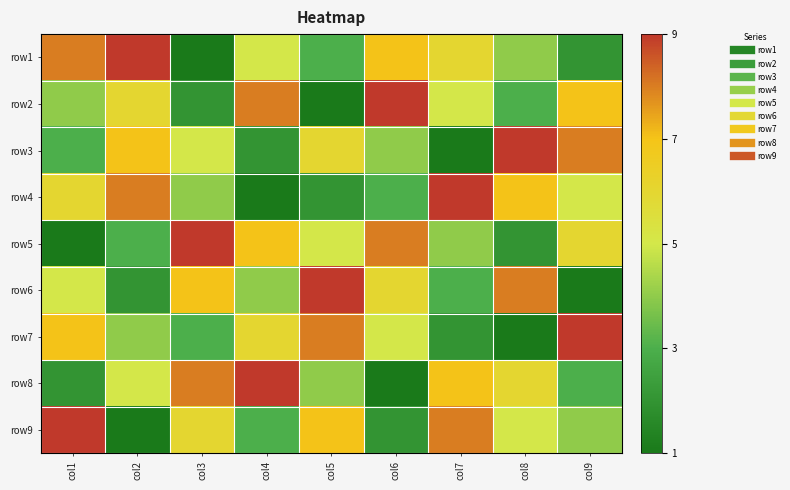

Which label corresponds to the largest value in the chart?

col2